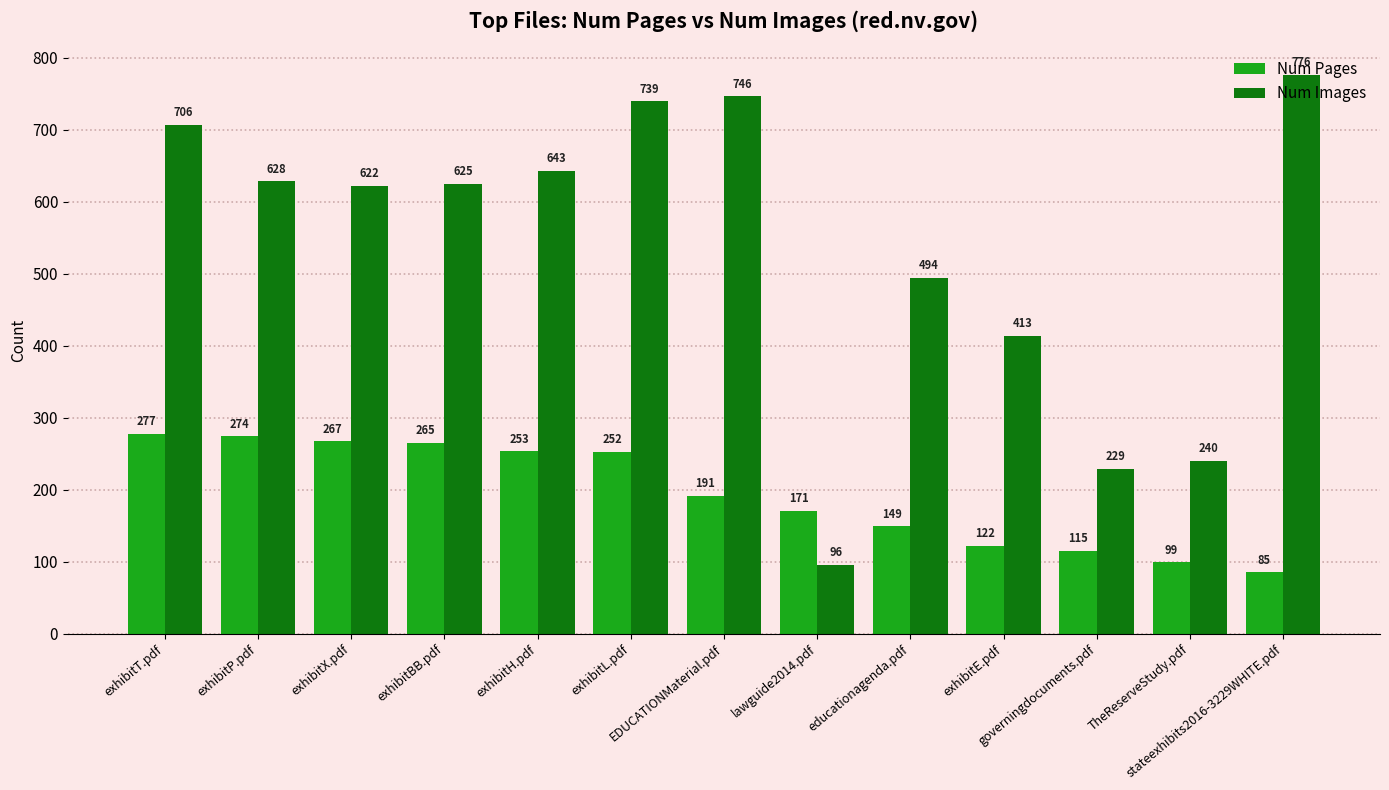

At which label does Num Pages first exceed 191?

exhibitT.pdf